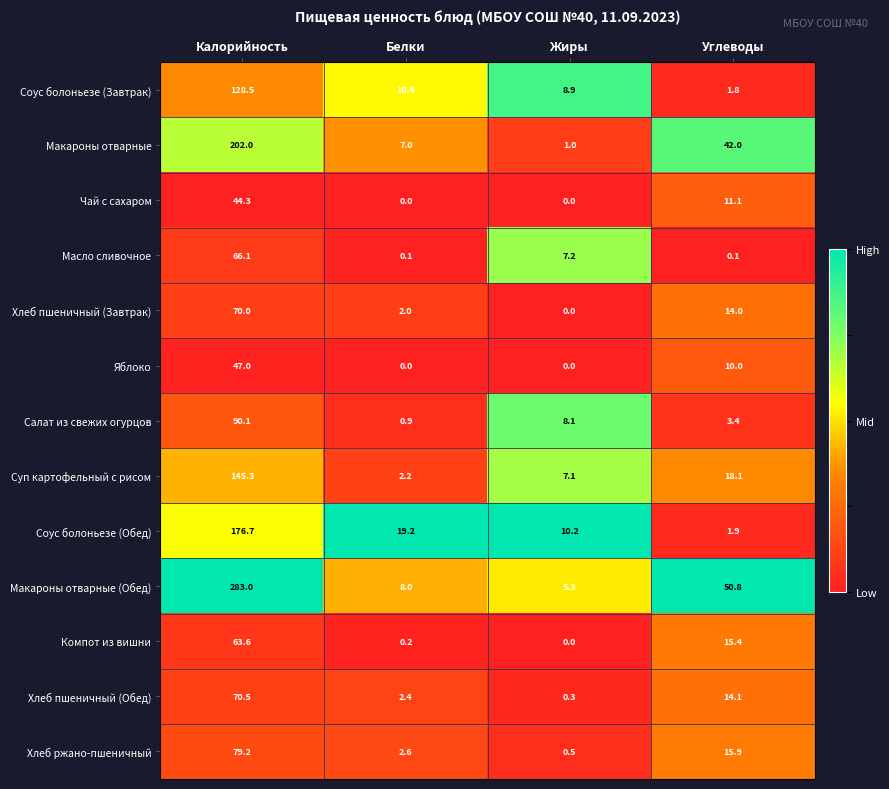

At which label is Хлеб пшеничный (Завтрак) closest to 35?

Углеводы